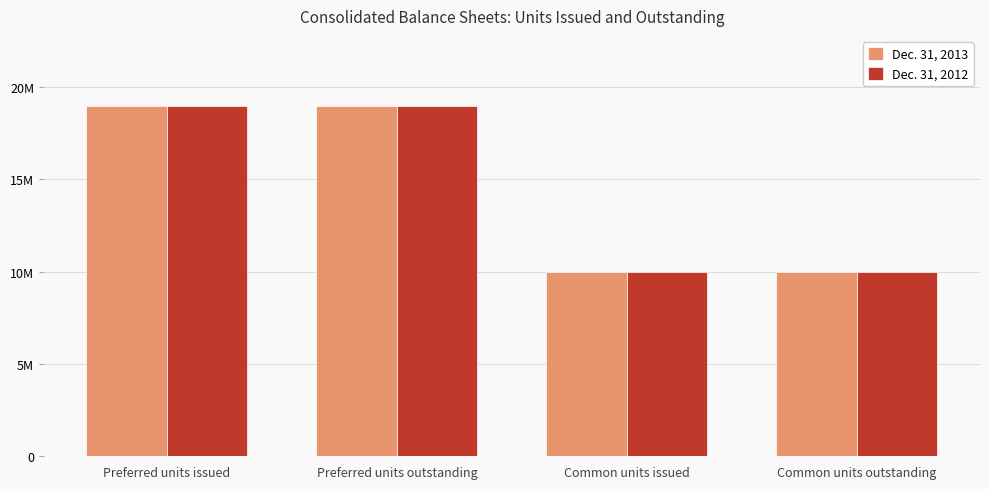

True or false: Dec. 31, 2013 has a value of 16978519 at Common units outstanding.

False